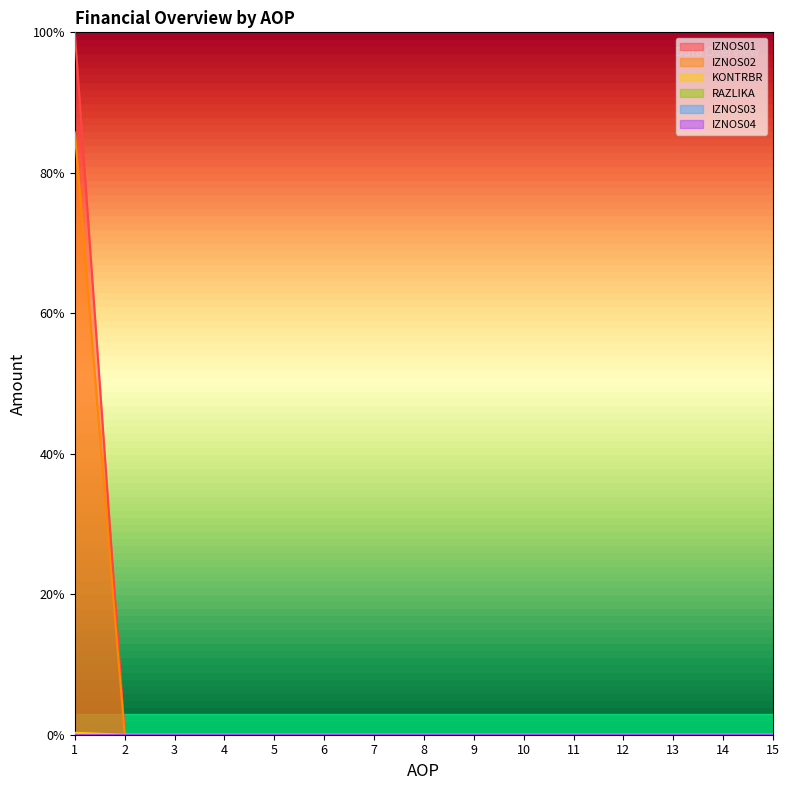

Does the chart display data point markers on the line(s)?

No